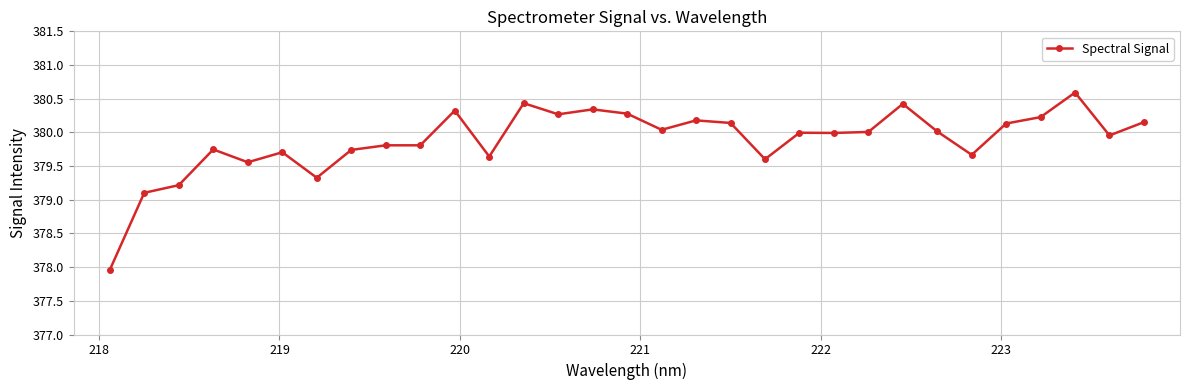

What is the average value?

379.9